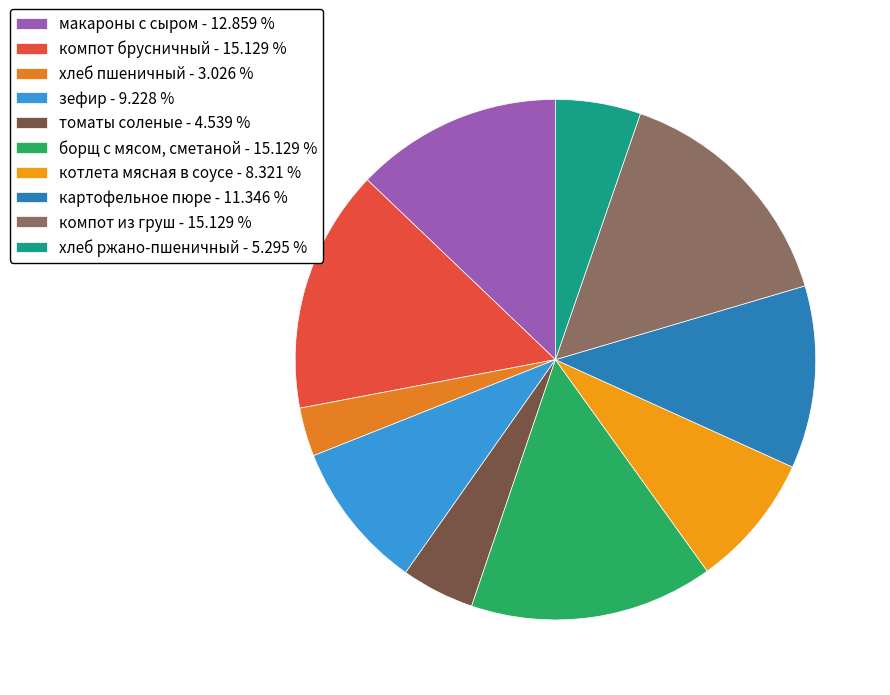

How many segments does this pie chart have?

10